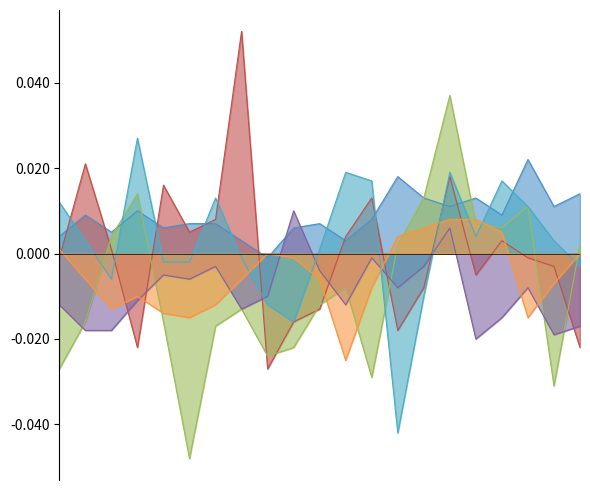

At which label does Western Isles reach its peak?

2003